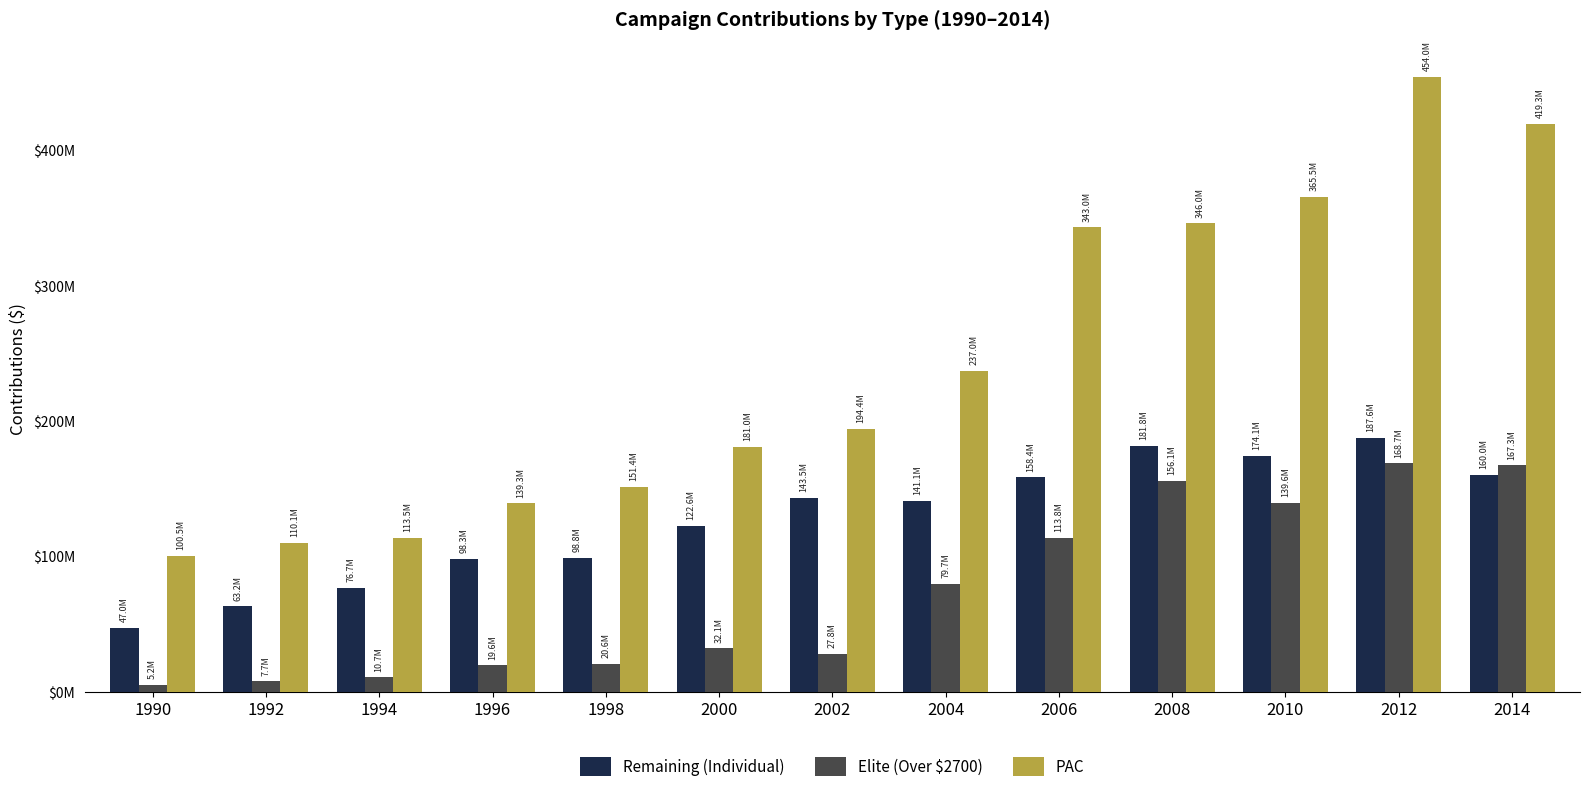

What is the total value across all series at 1998?

270739860